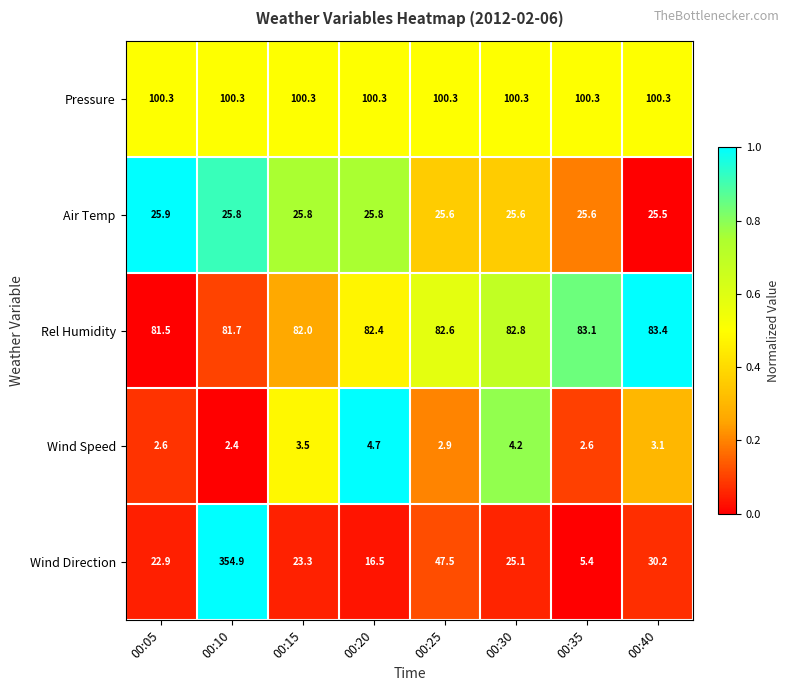

True or false: Pressure has a value of 100.3 at 00:30.

True